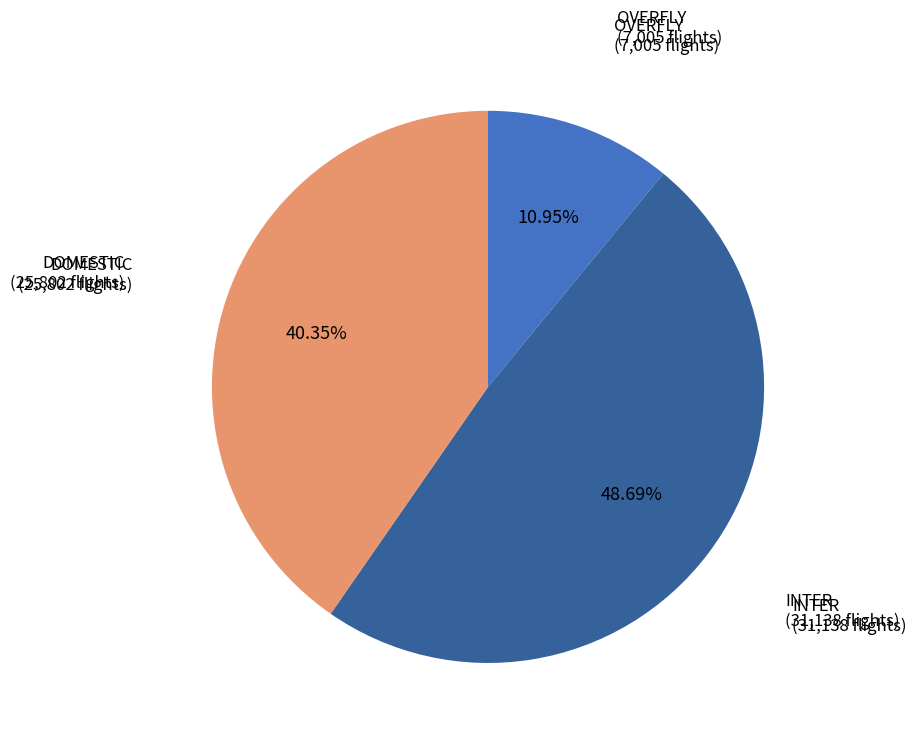

Is there a majority slice in this chart?

No